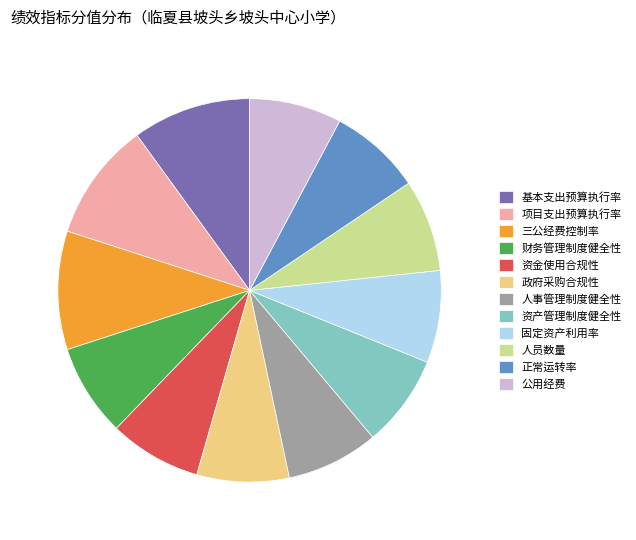

The 人事管理制度健全性 slice represents 8% of the pie. True or false?

True